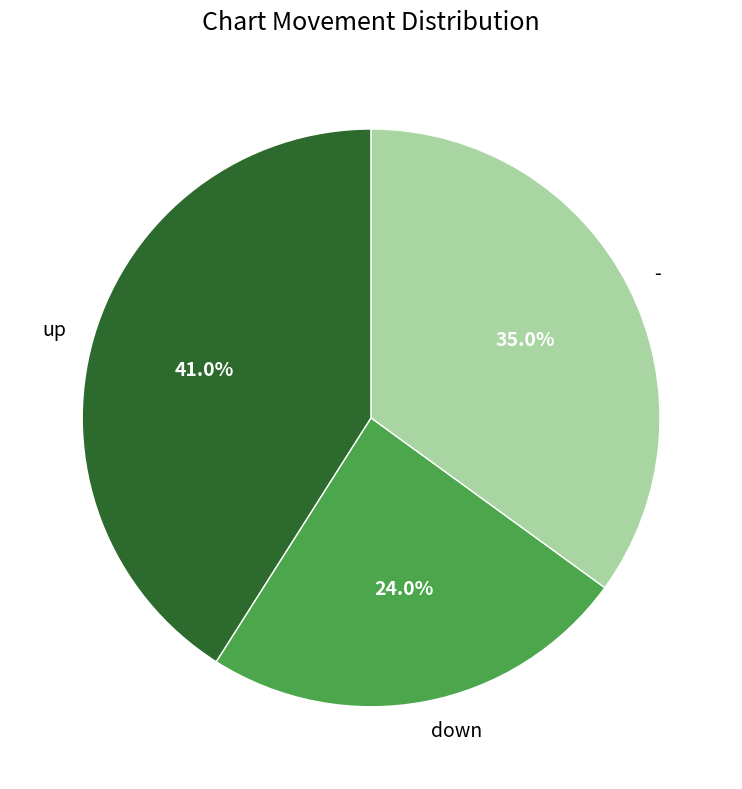

Count the number of slices in the pie.

3